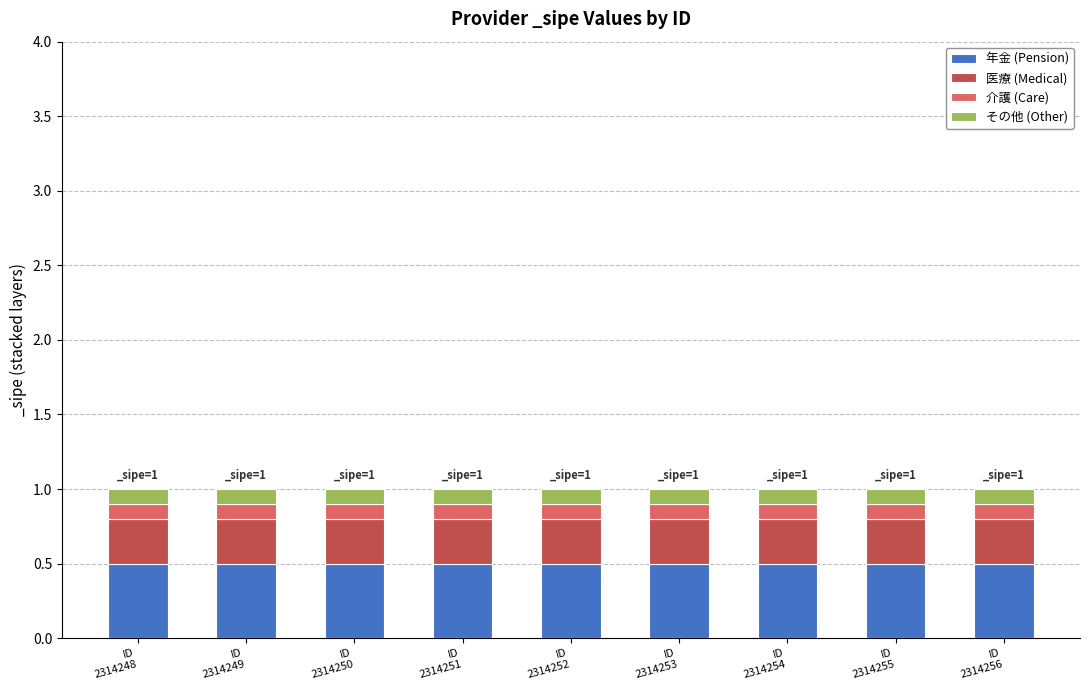

How many bars are there in total?

9